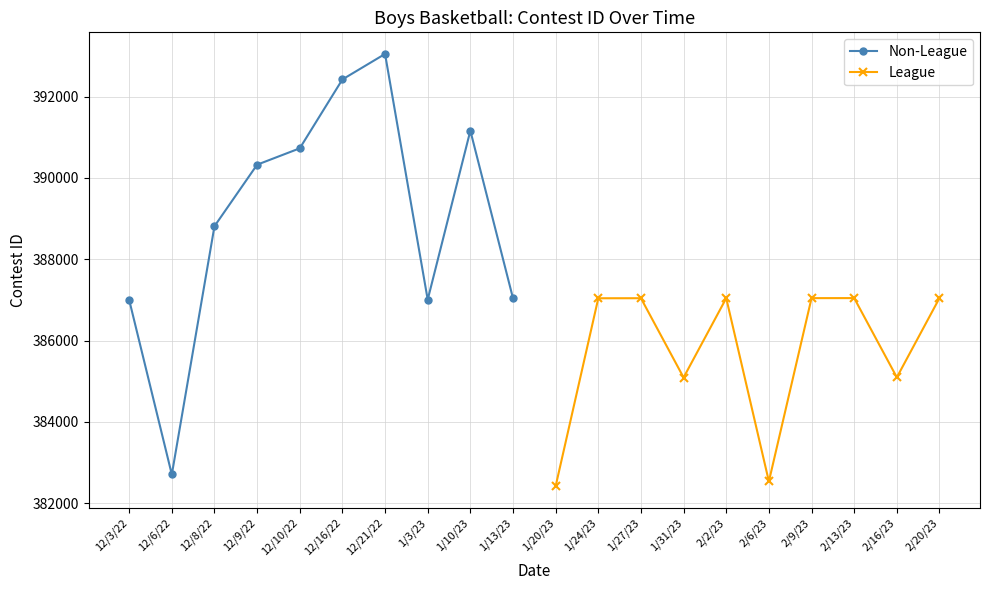

True or false: League has more than 1 interior local peaks.

True